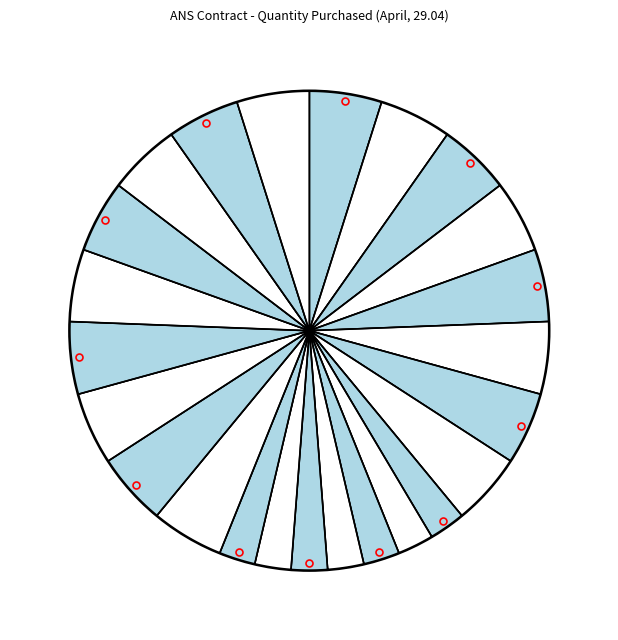

Is it true that 19 - 20 is 5% of the pie?

True